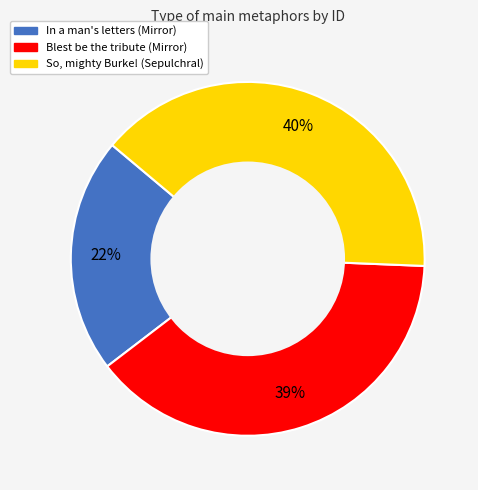

Does So, mighty Burke! (Sepulchral) represent more than half of the total?

No